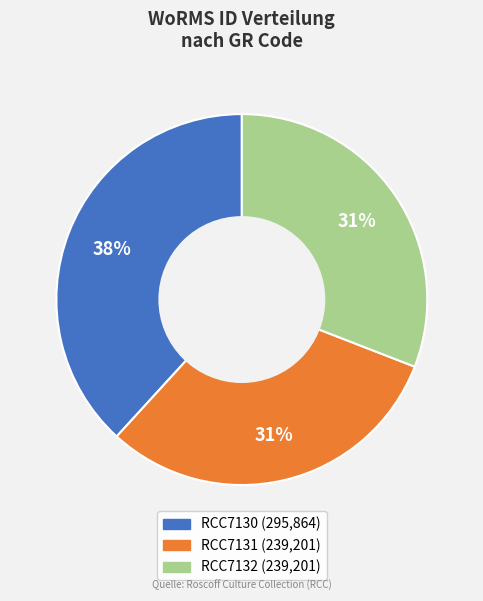

What percentage is the RCC7130 slice, to the nearest percent?

38%